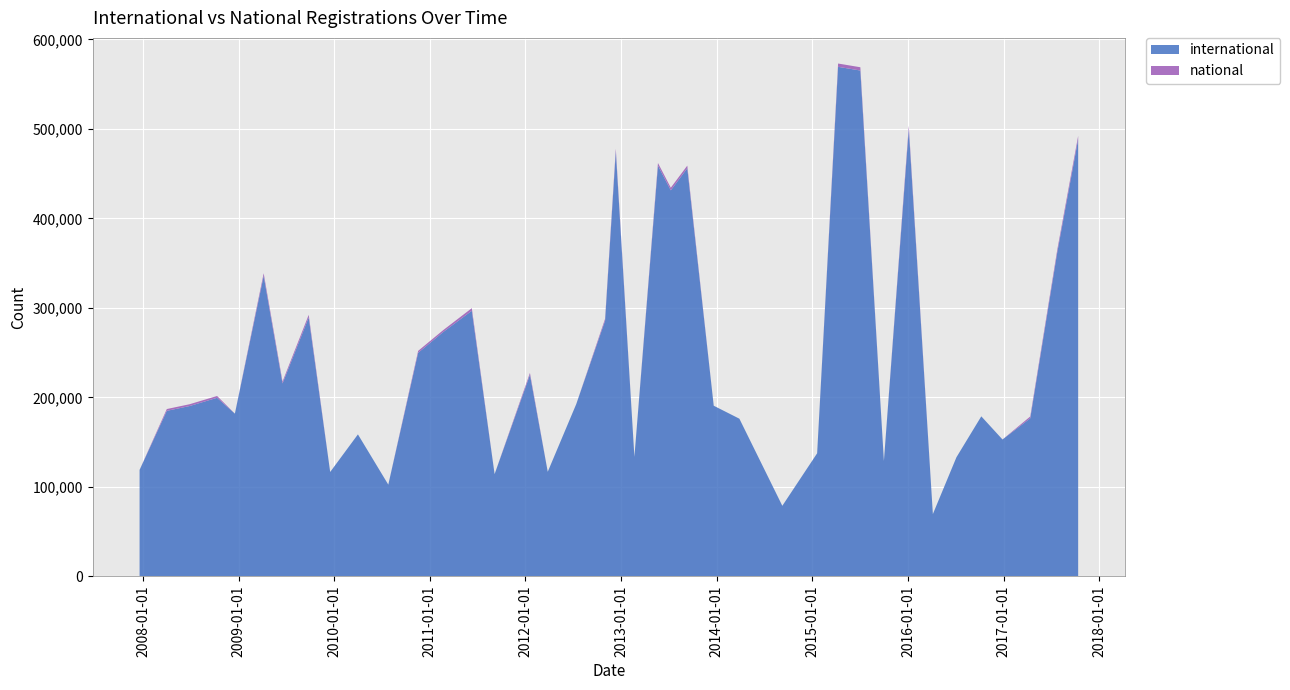

Reading right to left, extract all data points from this chart.

international: 2017-10-12=488606	2017-07-24=361833	2017-04-12=176570	2016-12-27=152861	2016-10-07=178726	2016-07-04=132973	2016-04-05=69483	2016-01-04=499835	2015-10-01=128841	2015-07-03=565298	2015-04-09=569455	2015-01-19=137448	2014-09-08=78721	2014-03-28=176085	2013-12-20=190588	2013-09-10=456080	2013-07-09=431406	2013-05-21=459008	2013-02-20=133460	2012-12-11=474938	2012-10-31=285670	2012-07-13=192512	2012-03-26=116770	2012-01-18=225165	2011-09-05=114139	2011-06-10=296759	2011-02-21=273074	2010-11-17=249809	2010-07-26=102382	2010-04-01=158566	2009-12-16=116520	2009-09-25=289264	2009-06-17=215537	2009-04-06=335747	2008-12-17=181756	2008-10-10=199465	2008-06-27=190248	2008-04-01=184866	2007-12-19=118851
national: 2017-10-12=3669	2017-07-24=2909	2017-04-12=2011	2016-12-27=0	2016-10-07=0	2016-07-04=0	2016-04-05=0	2016-01-04=3726	2015-10-01=0	2015-07-03=3669	2015-04-09=3675	2015-01-19=0	2014-09-08=0	2014-03-28=0	2013-12-20=0	2013-09-10=2909	2013-07-09=2909	2013-05-21=2911	2013-02-20=0	2012-12-11=2911	2012-10-31=2098	2012-07-13=0	2012-03-26=0	2012-01-18=2098	2011-09-05=0	2011-06-10=2909	2011-02-21=2098	2010-11-17=2098	2010-07-26=0	2010-04-01=0	2009-12-16=0	2009-09-25=2909	2009-06-17=2051	2009-04-06=2909	2008-12-17=0	2008-10-10=2015	2008-06-27=2011	2008-04-01=2013	2007-12-19=0